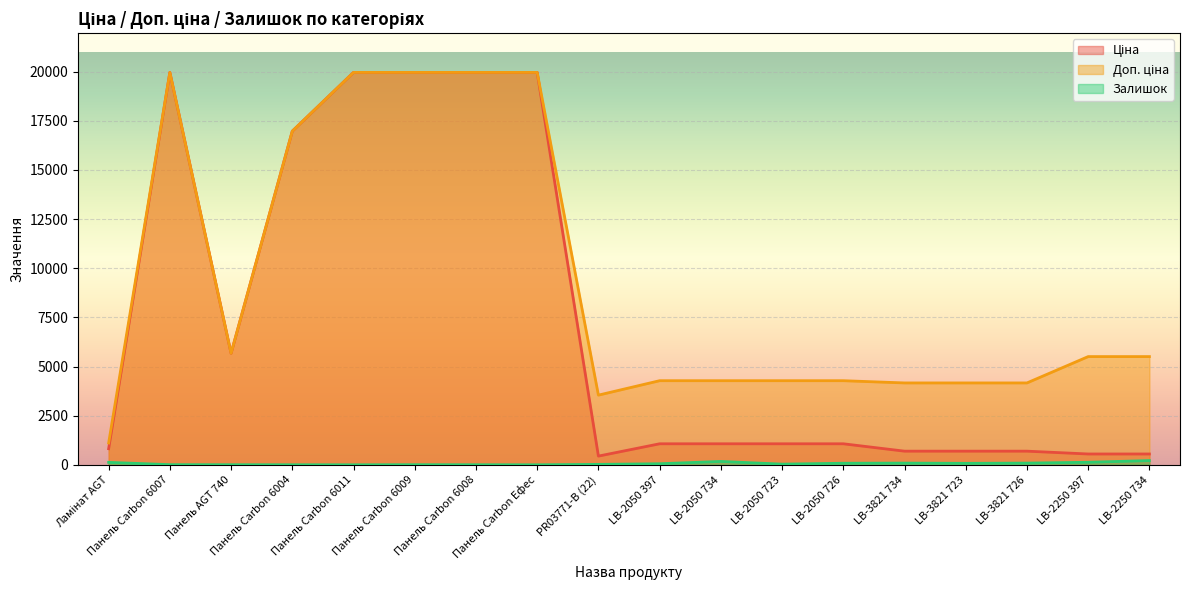

What is the total value across all series at PR03771-B (22)?

4010.1